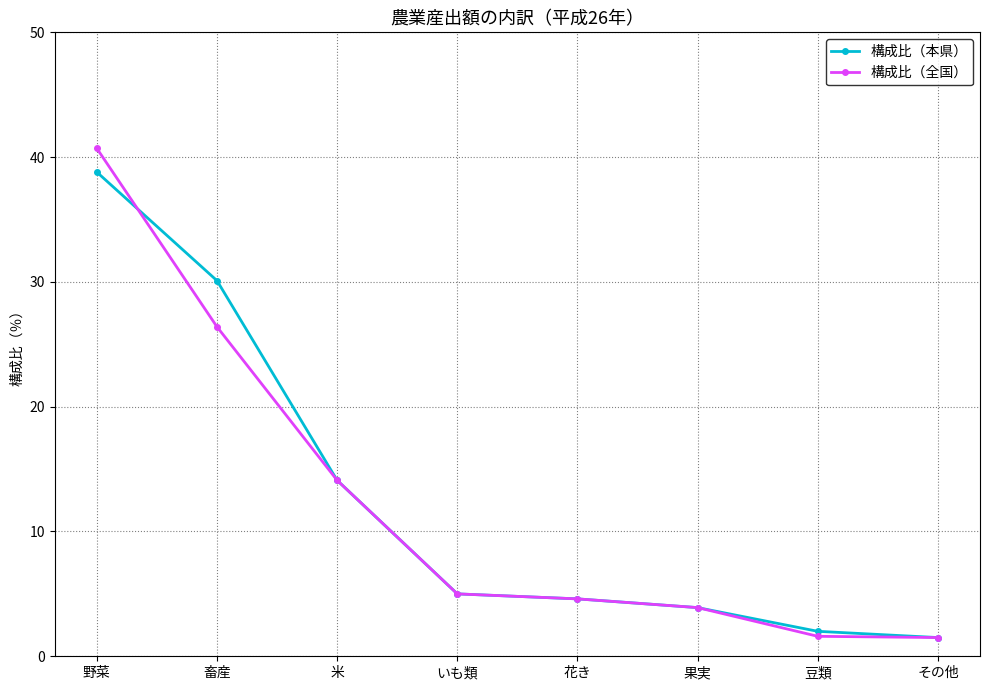

Where is 構成比（全国） nearest to the value 21?

畜産